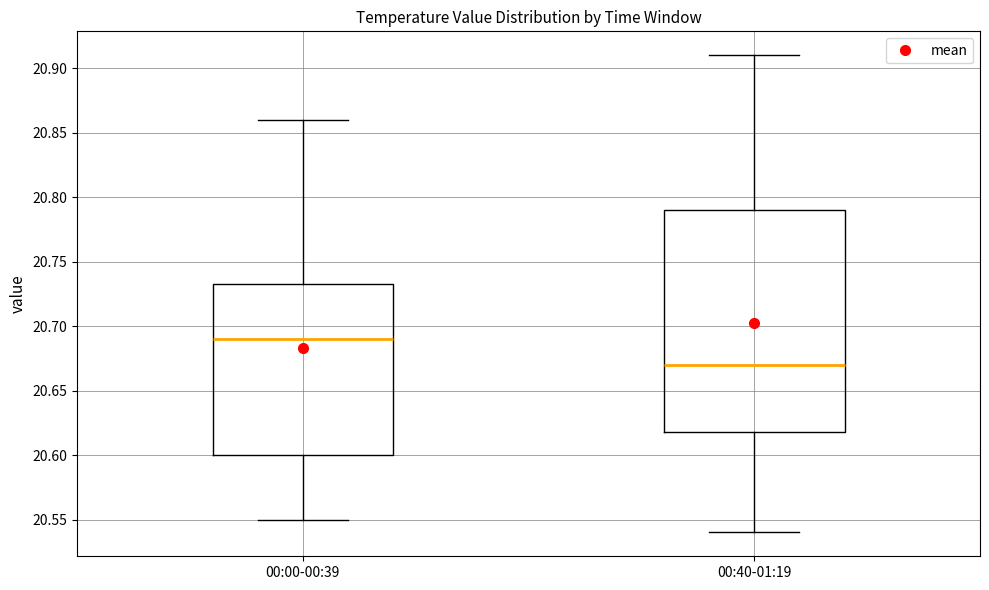

Where is the upper edge of the box for 00:40-01:19 on the y-axis? The values are not printed on the chart, so give them approximately, as read against the axis.

20.790